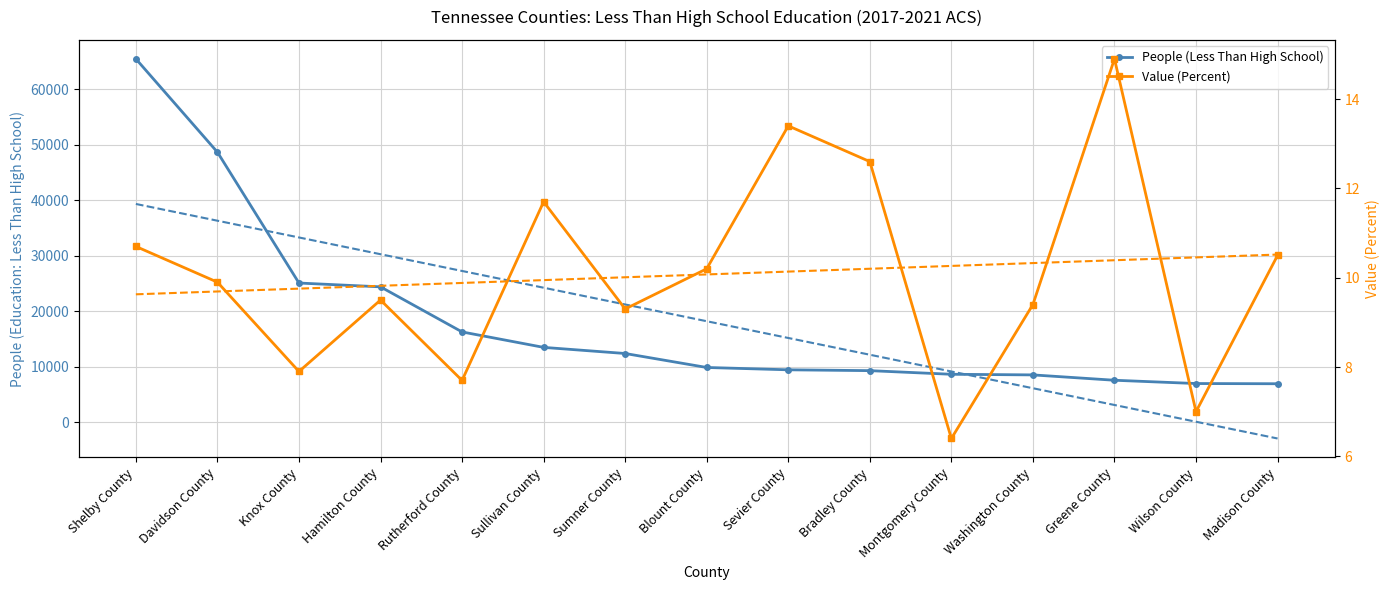

Reading right to left, what are all the values shown in this chart?

People (Less Than High School): 6926.0	6965.0	7556.0	8522.0	8634.0	9289.0	9440.0	9860.0	12381.0	13485.0	16271.0	24402.0	25090.0	48693.0	65515.0
Value (Percent): 10.5	7.0	14.9	9.4	6.4	12.6	13.4	10.2	9.3	11.7	7.7	9.5	7.9	9.9	10.7